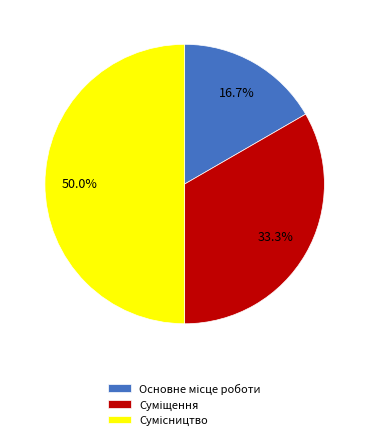

True or false: Сумісництво accounts for 39% of the total.

False